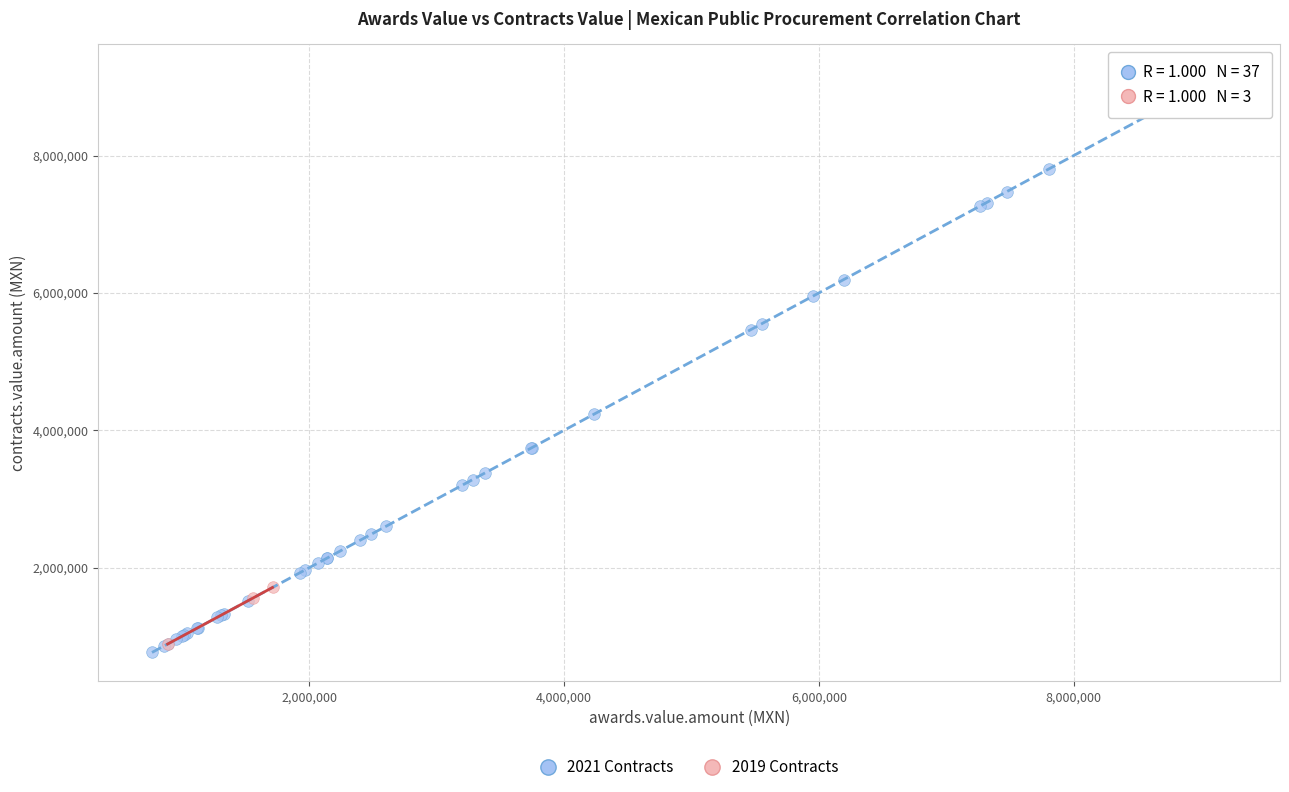

Which series has the widest spread of Y values?

2021 Contracts